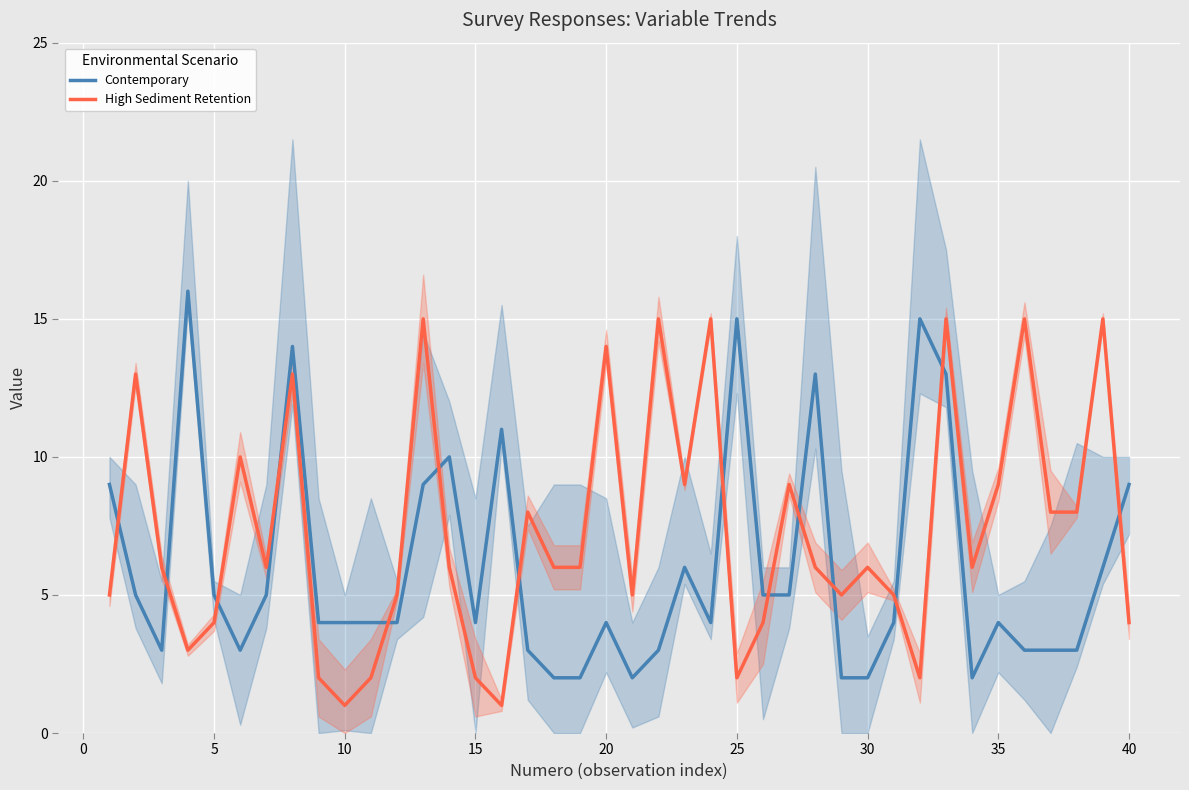

Is it true that High Sediment Retention equals 3 at 25?

False